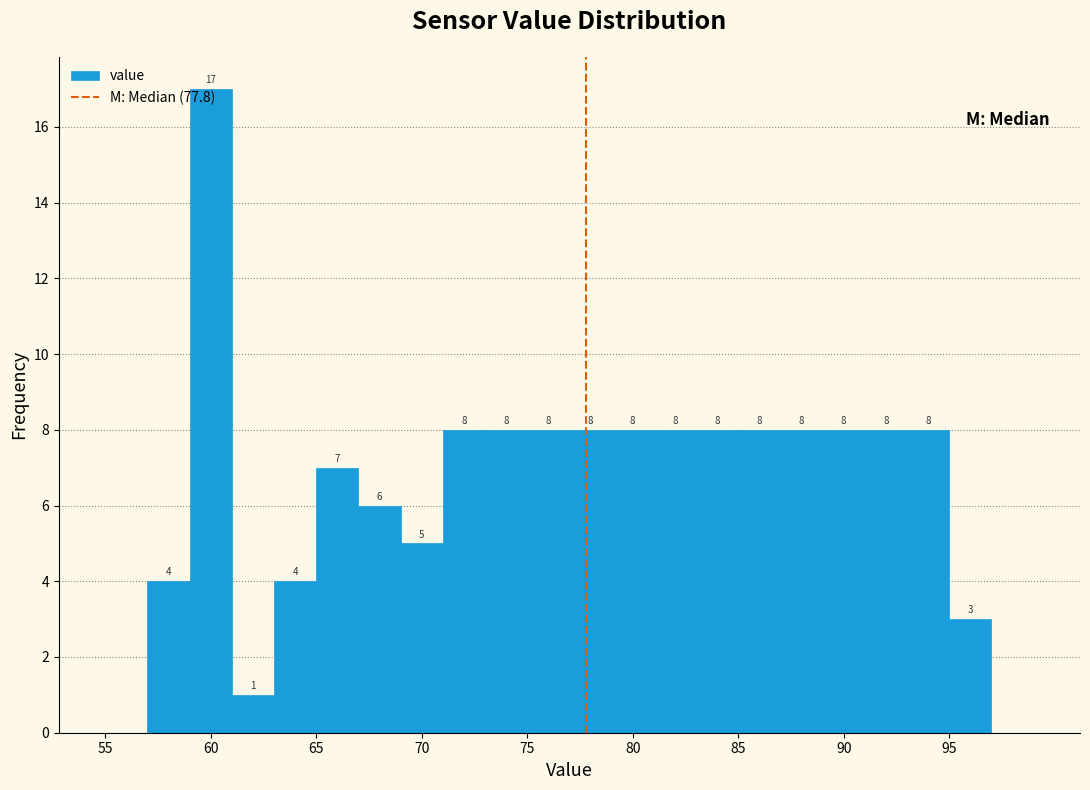

Over which range of the x-axis is the bar tallest?

59 to 61